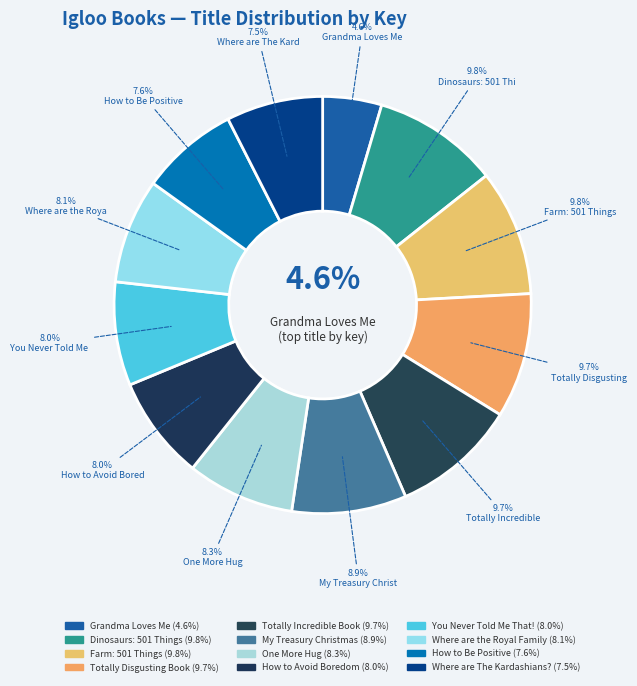

How many segments does this pie chart have?

12